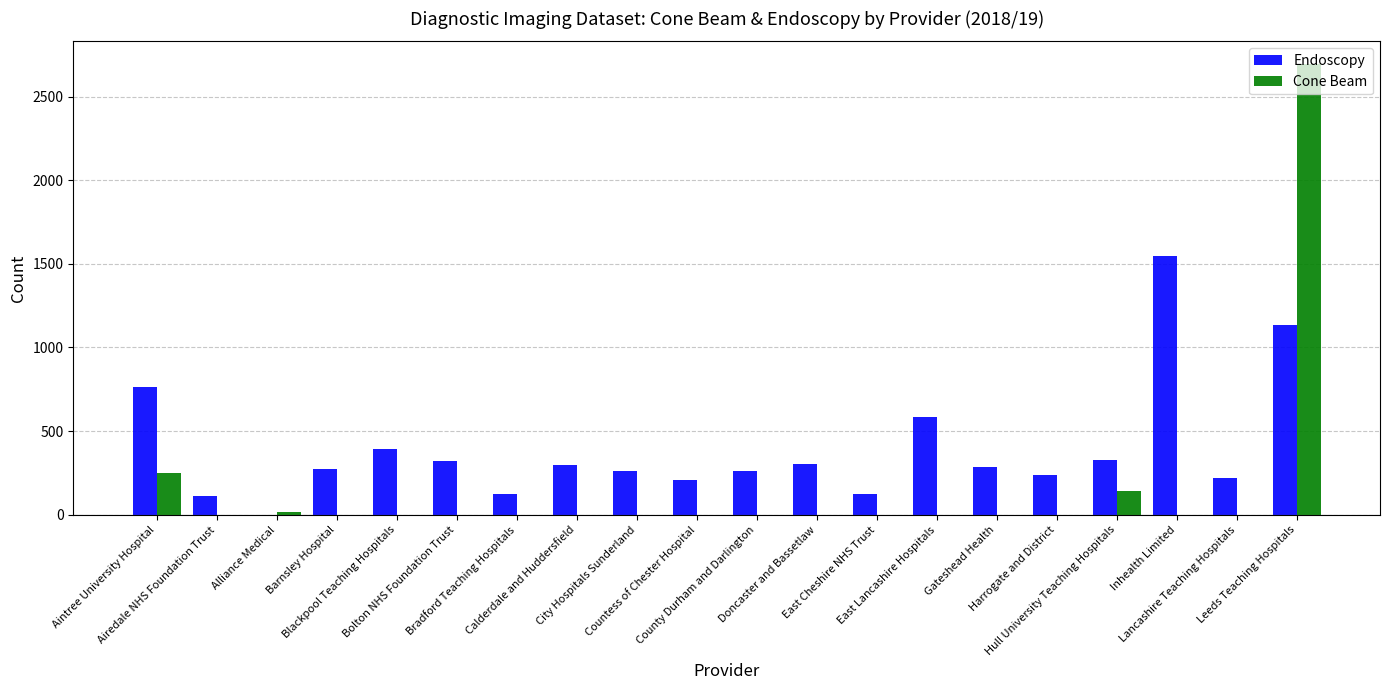

Where is Endoscopy nearest to the value 772?

Aintree University Hospital